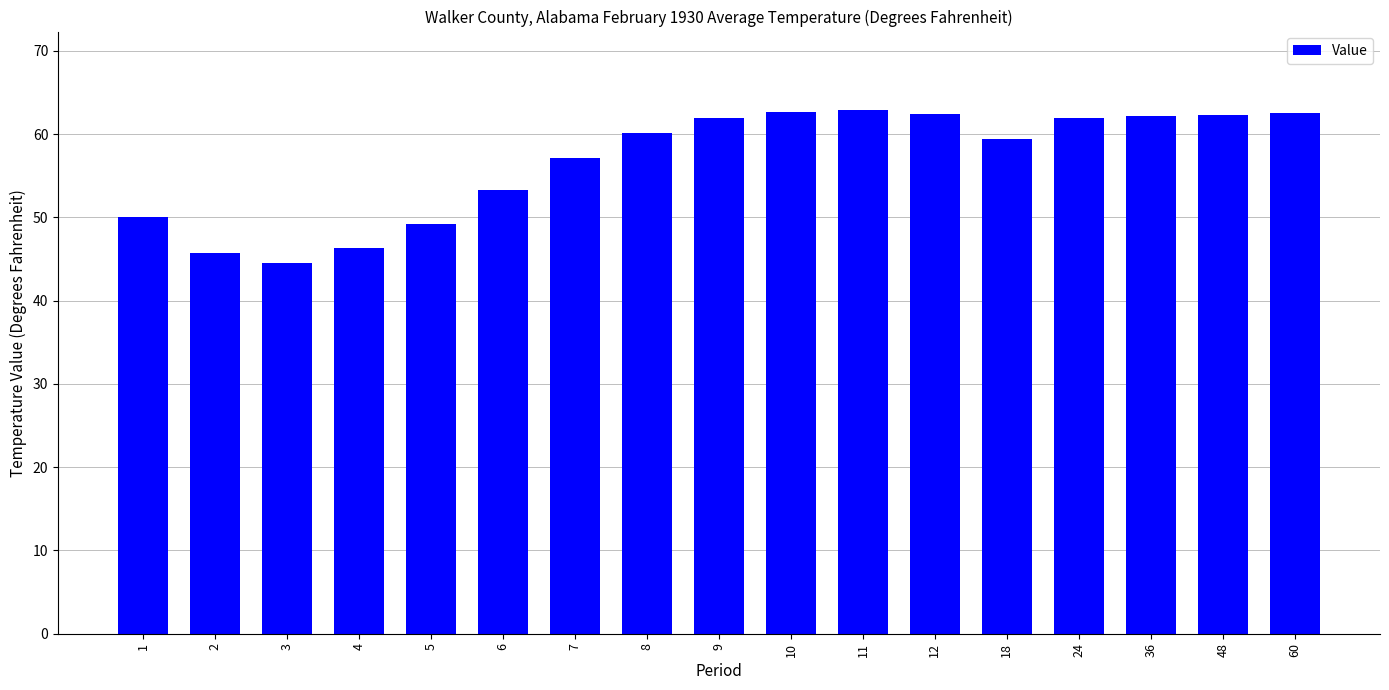

What is the value of the 10th bar from the left?

62.7